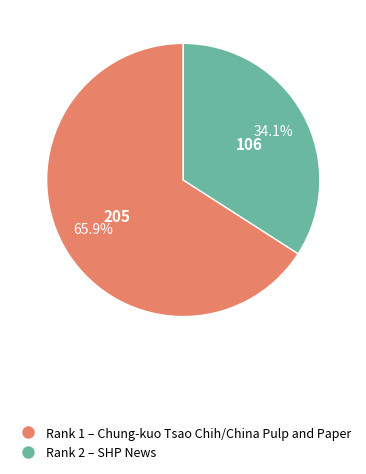

To the nearest percent, what is the difference between the largest and smallest slice percentages?

32%